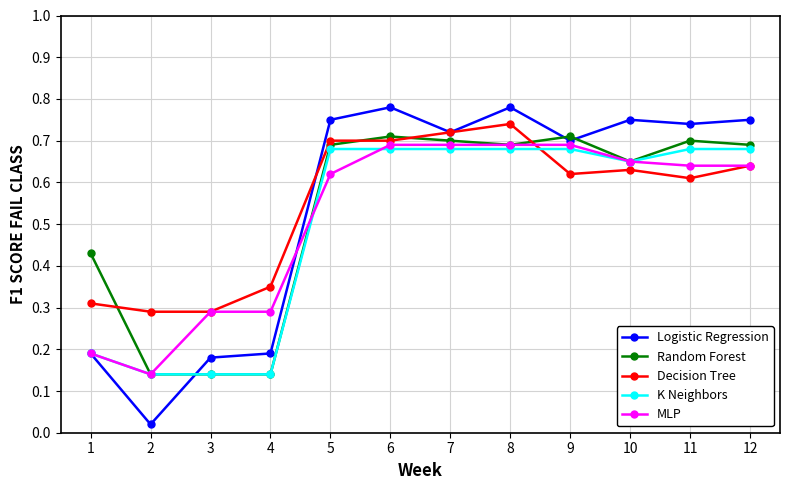

Where do Decision Tree and Random Forest first cross each other?

1 and 2